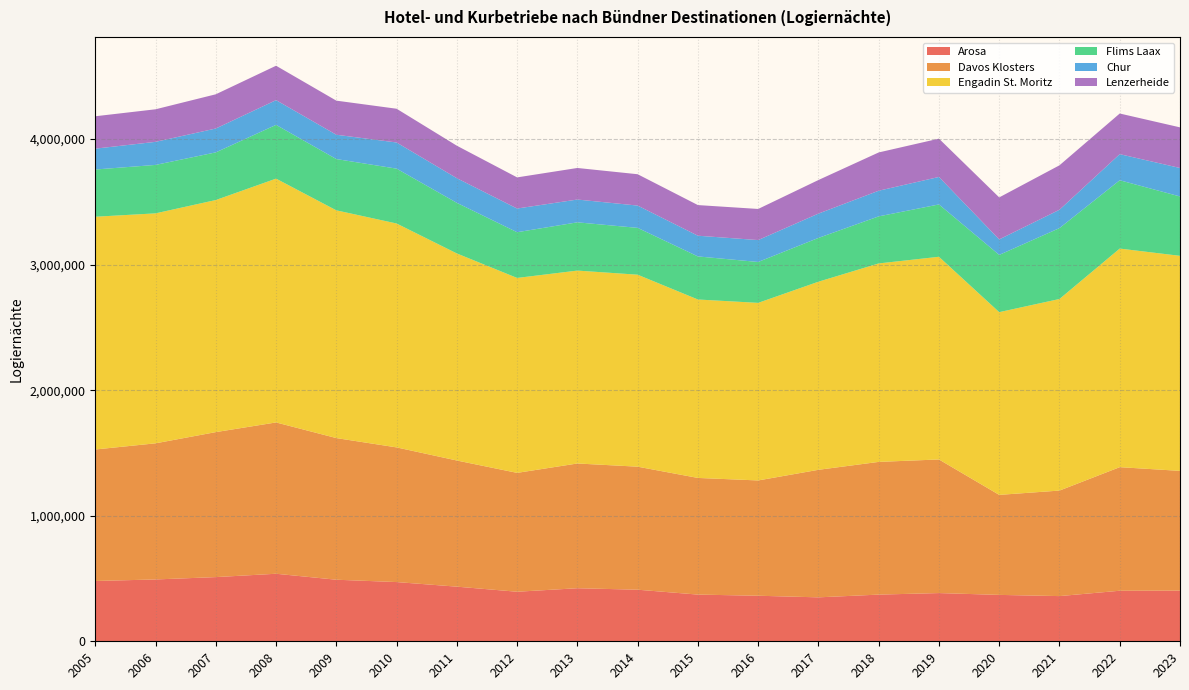

Reading left to right, extract all data points from this chart.

Arosa: 480231	492495	511195	537871	490346	471679	435100	394613	422588	410801	371894	362761	349973	371777	384017	369506	359914	402592	403516
Davos Klosters: 1047385	1084091	1154755	1205071	1128138	1072544	1004633	946710	993476	979845	929096	918259	1015721	1056960	1064112	796544	840398	984169	953708
Engadin St. Moritz: 1853685	1831580	1848390	1941840	1813763	1783240	1649109	1552497	1536362	1529036	1421144	1414329	1498080	1580587	1614257	1455350	1525828	1740967	1712655
Flims Laax: 376064	385801	379512	428100	408424	436870	403093	364125	384292	372880	343005	325612	348722	374764	416813	455926	564543	544001	472852
Chur: 166134	183712	190035	196976	193601	208293	196089	188643	181530	177572	164968	174410	193736	204350	218966	123380	146203	207927	226732
Lenzerheide: 258002	259268	272579	274058	271572	268774	258856	247995	251331	249670	243988	247856	267419	304801	305032	334538	353986	323713	323616